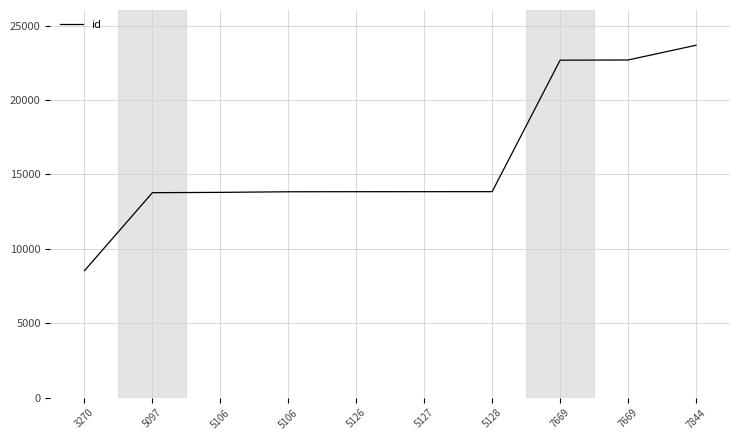

Does the chart display data point markers on the line(s)?

No